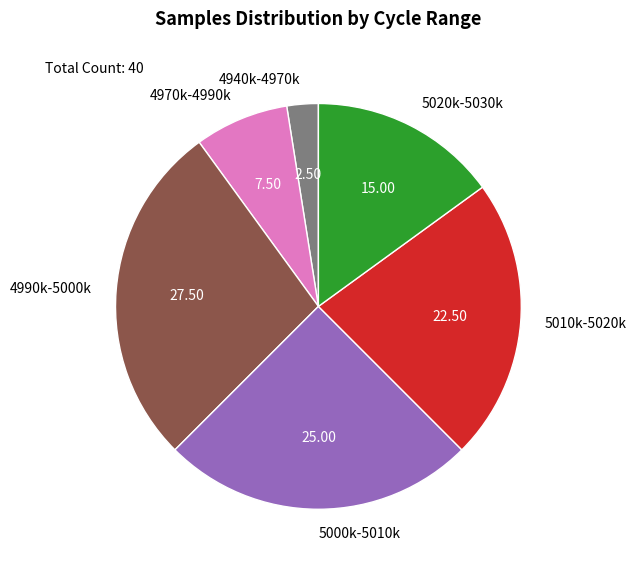

Is there any slice that represents more than half of the pie?

No